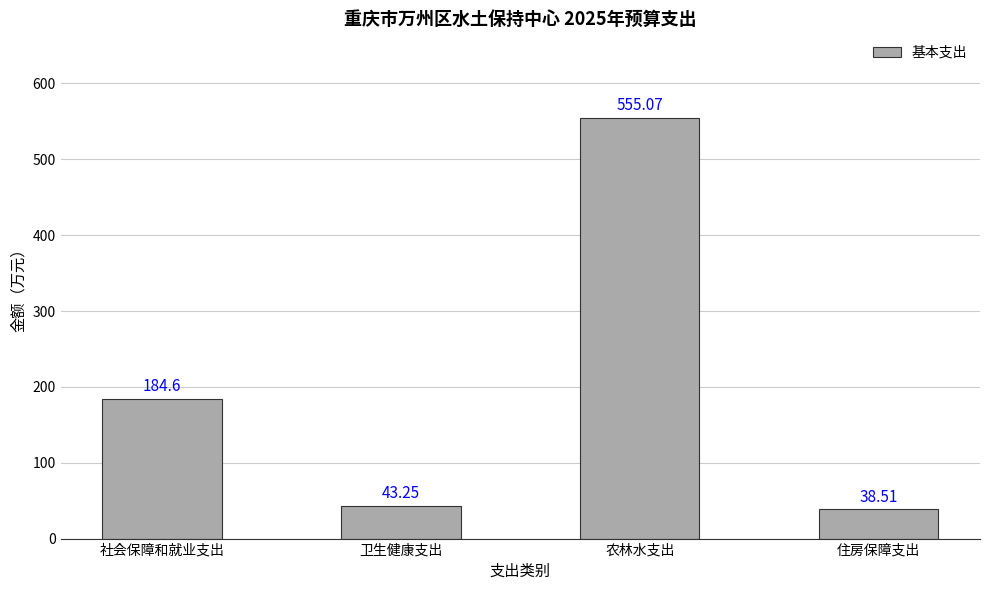

What position from the right is 卫生健康支出?

3